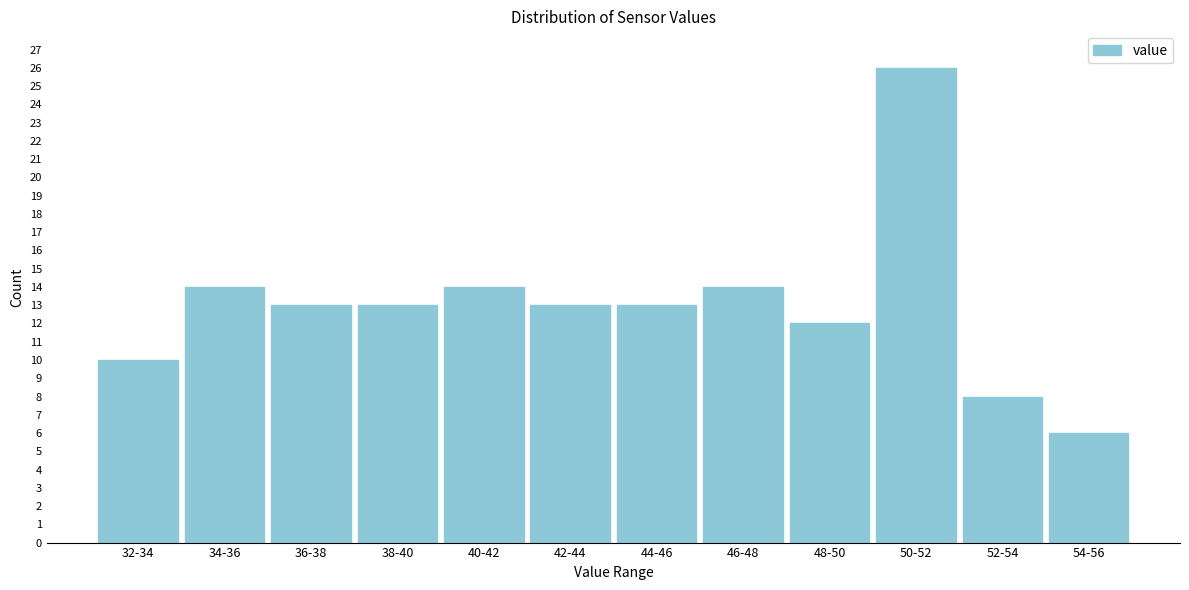

Reading left to right, what are all the values shown in this chart?

32-34=10	34-36=14	36-38=13	38-40=13	40-42=14	42-44=13	44-46=13	46-48=14	48-50=12	50-52=26	52-54=8	54-56=6